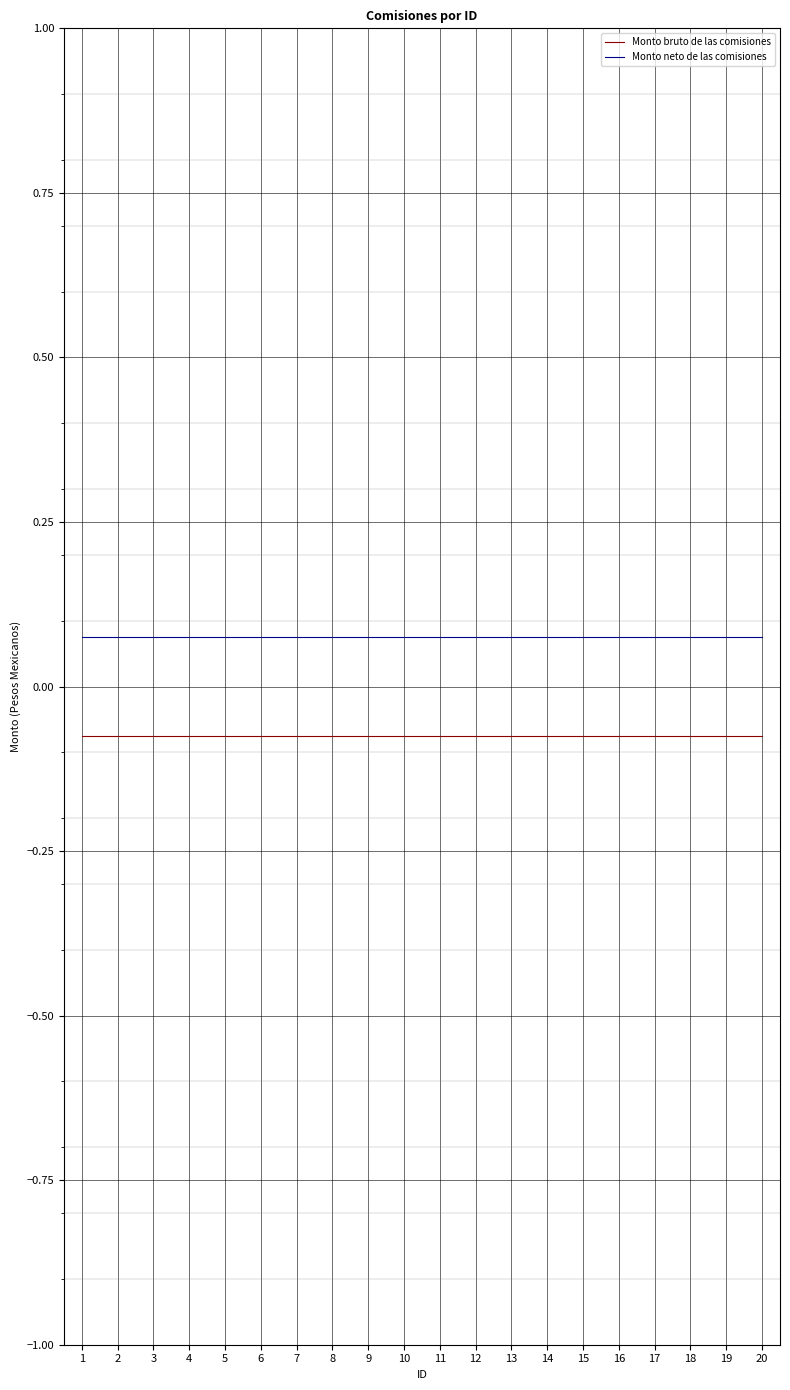

True or false: Monto bruto de las comisiones and Monto neto de las comisiones cross at least once.

False